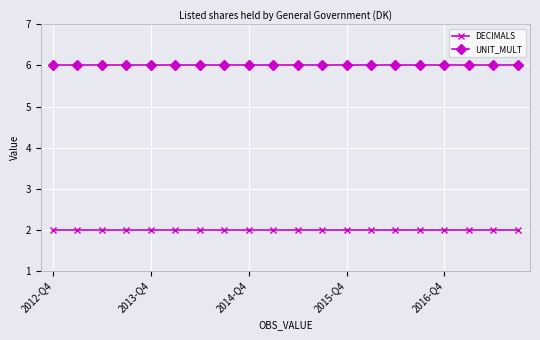

Reading left to right, list all the values displayed in this chart.

DECIMALS: 2	2	2	2	2	2	2	2	2	2	2	2	2	2	2	2	2	2	2	2
UNIT_MULT: 6	6	6	6	6	6	6	6	6	6	6	6	6	6	6	6	6	6	6	6